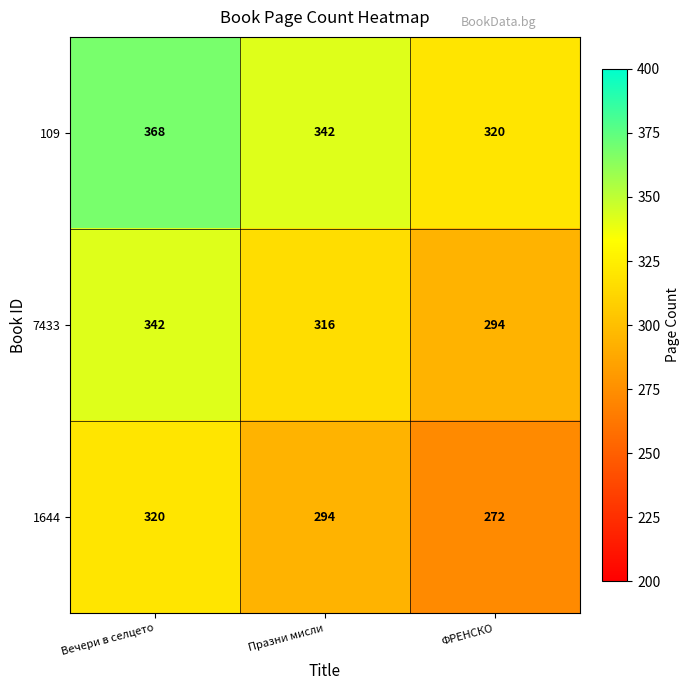

How many categories are shown in the chart?

3